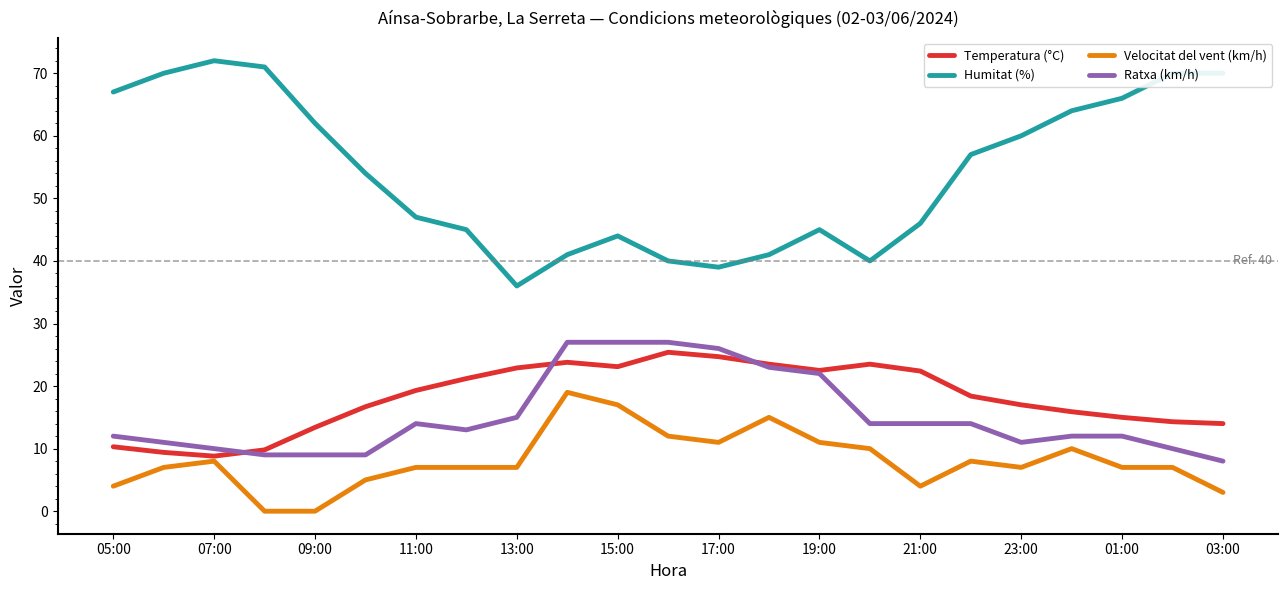

True or false: Velocitat del vent (km/h) and Ratxa (km/h) cross at least once.

False